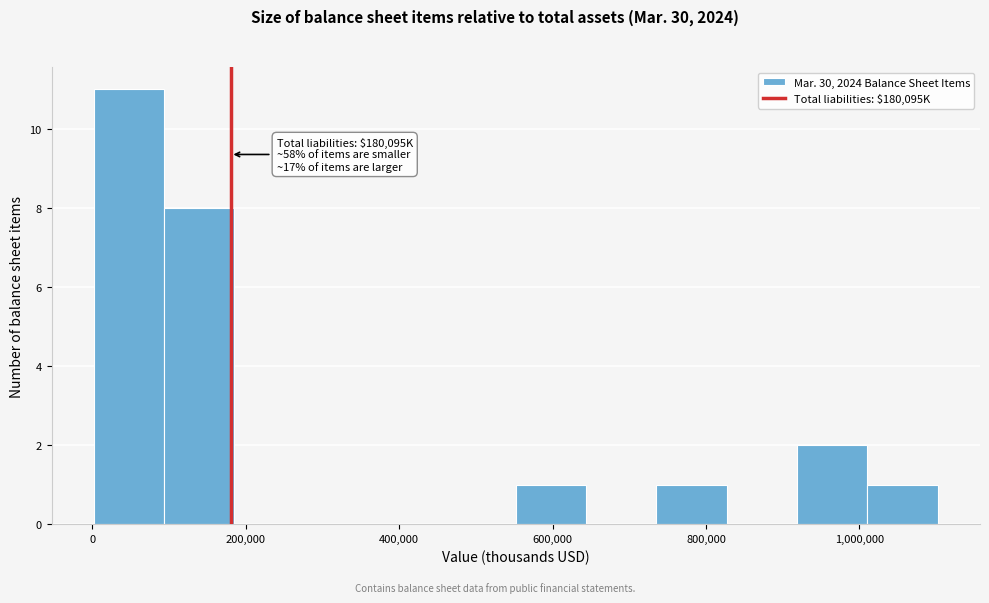

Over which range of the x-axis is the bar tallest?

0 to 100000